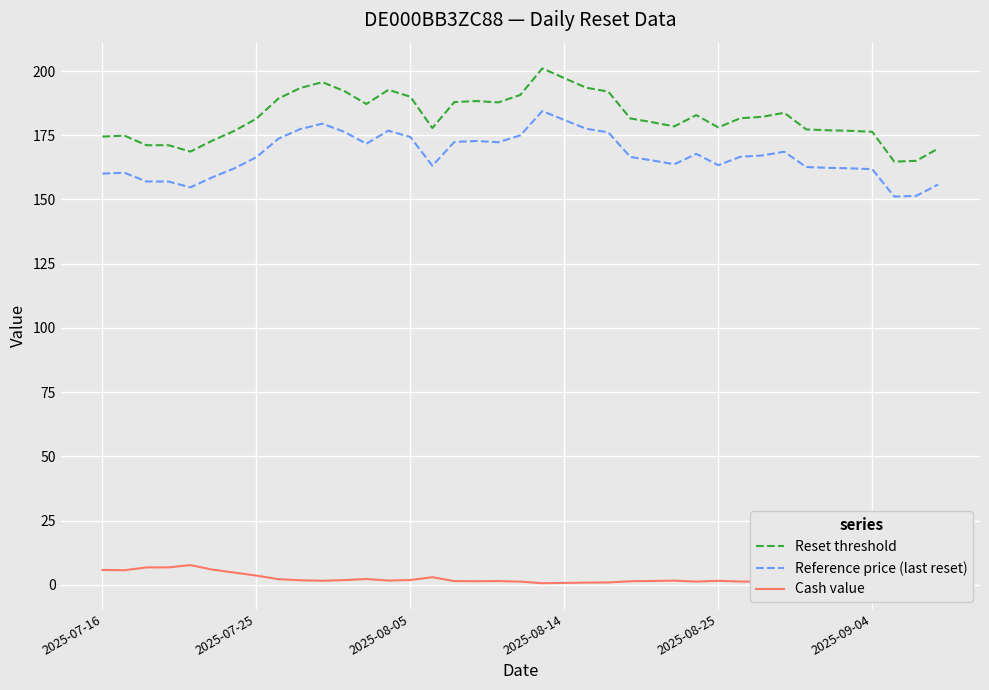

What is the highest value of the Reference price (last reset) series?

184.4